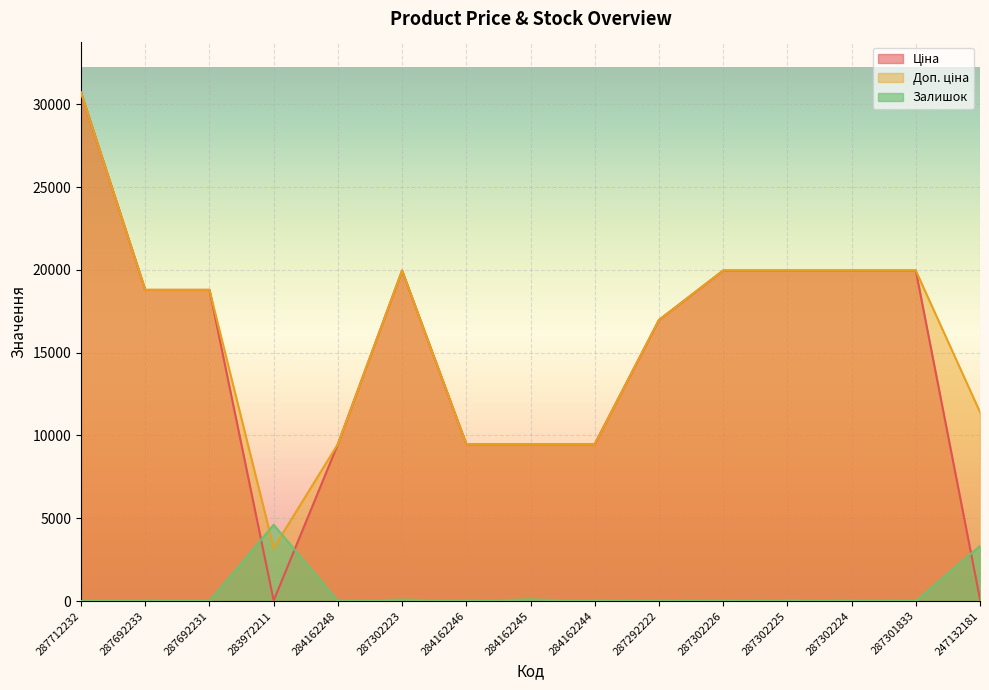

Reading right to left, extract all data points from this chart.

Ціна: 114.1	19964.2	19964.2	19964.2	19964.2	16976.3	9480.1	9480.1	9480.1	19964.2	9480.1	32.0	18796.8	18796.8	30717.1
Доп. ціна: 11410.0	19964.2	19964.2	19964.2	19964.2	16976.3	9480.1	9480.1	9480.1	19964.2	9480.1	3205.0	18796.8	18796.8	30717.1
Залишок: 3327.7	0.0	38.4	64.0	0.0	25.6	0.0	102.4	0.0	89.6	0.0	4607.6	0.0	0.0	0.0